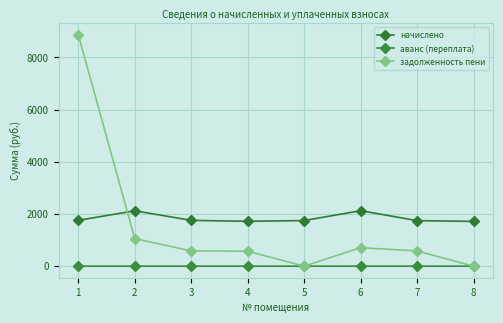

Rank the series at 5 from lowest to highest value.

аванс (переплата), задолженность пени, начислено